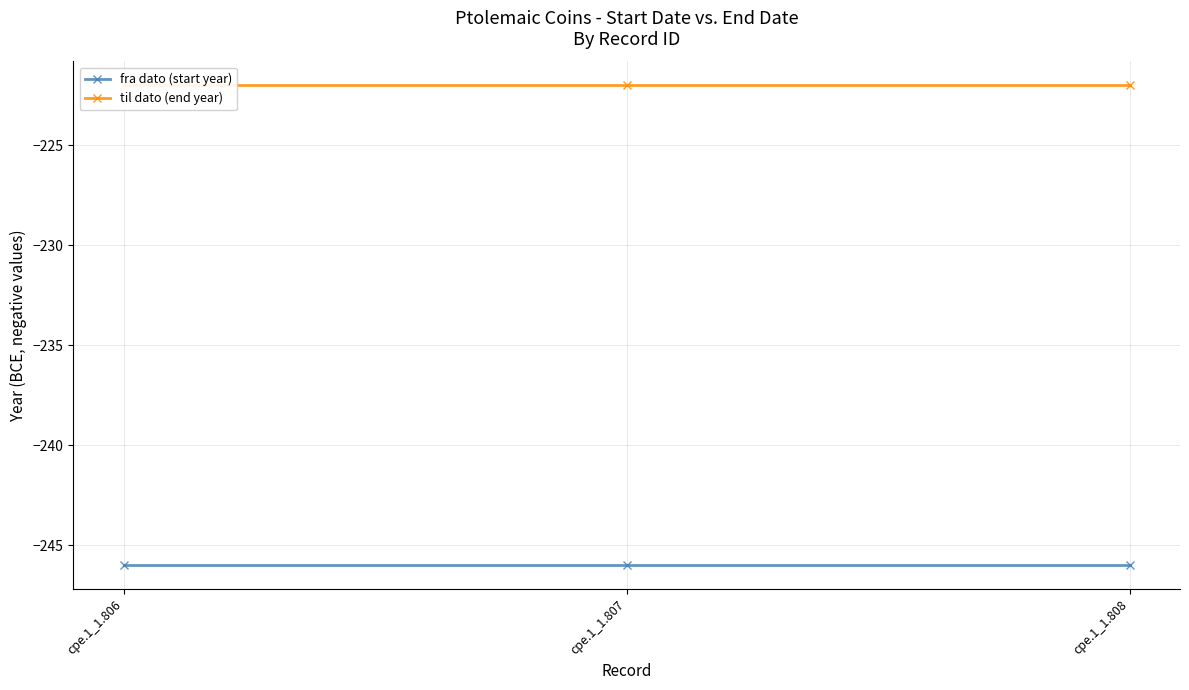

Rank the series by their average value, from lowest to highest.

fra dato (start year), til dato (end year)